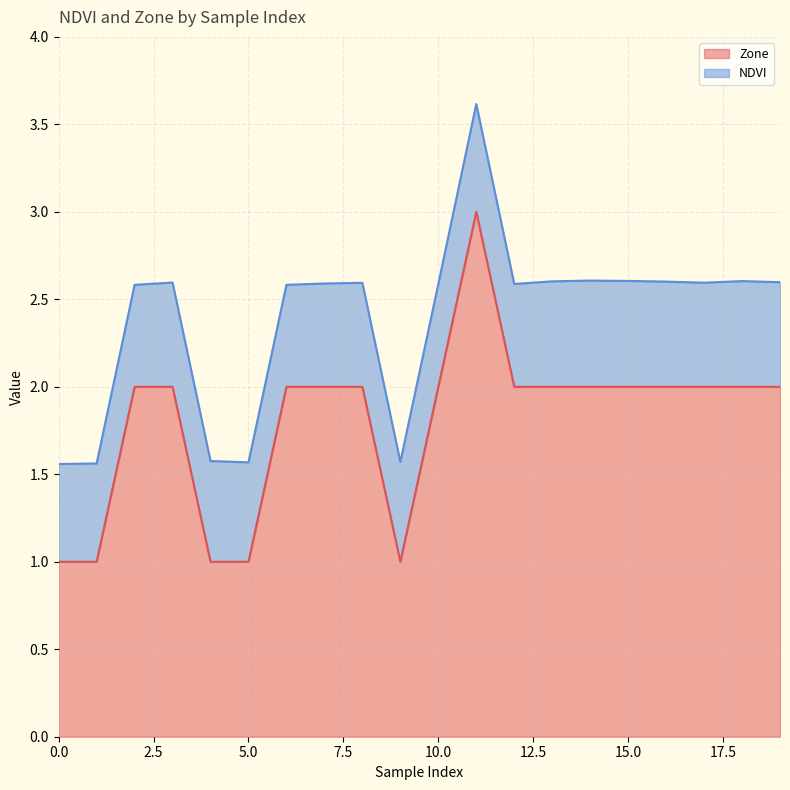

What is the greatest value displayed?

3